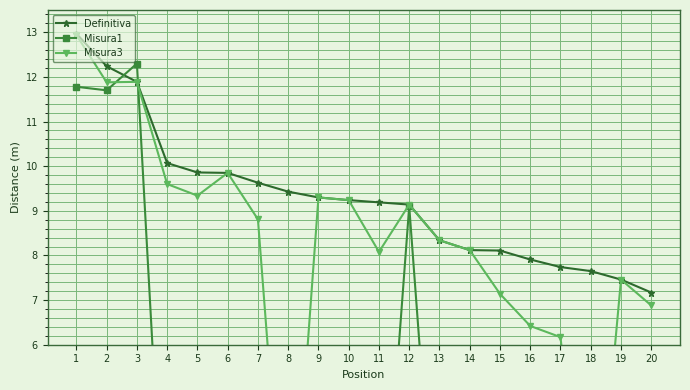

Where is the first local minimum for Misura1?

2